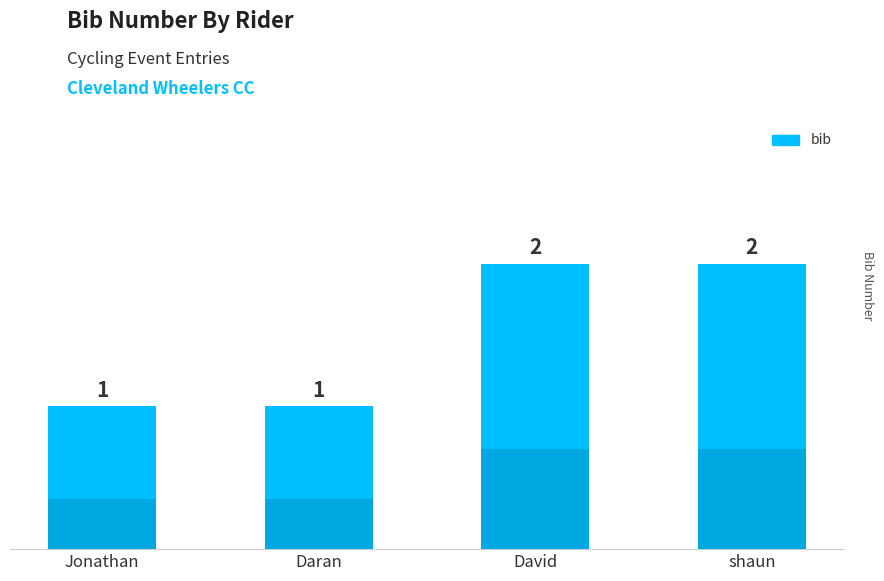

List the labels in order of value, smallest first.

Jonathan, Daran, David, shaun